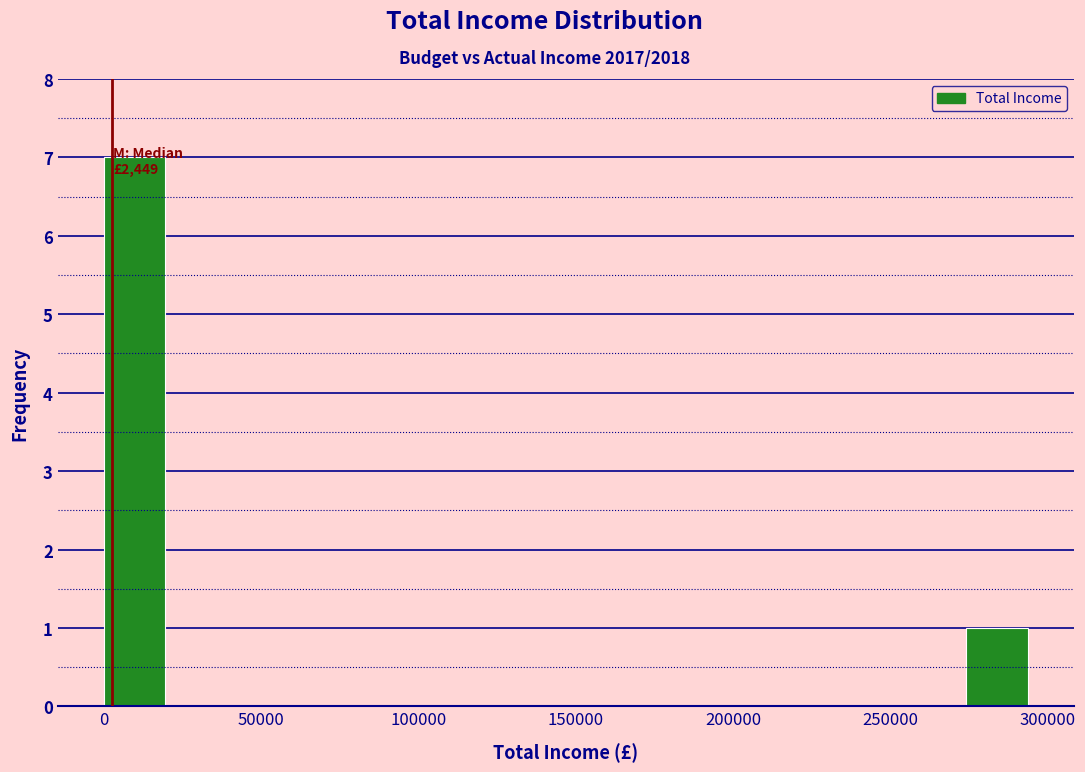

Around what value on the x-axis is the tallest bar? Give the approximate position of its centre, as read against the axis.

10000